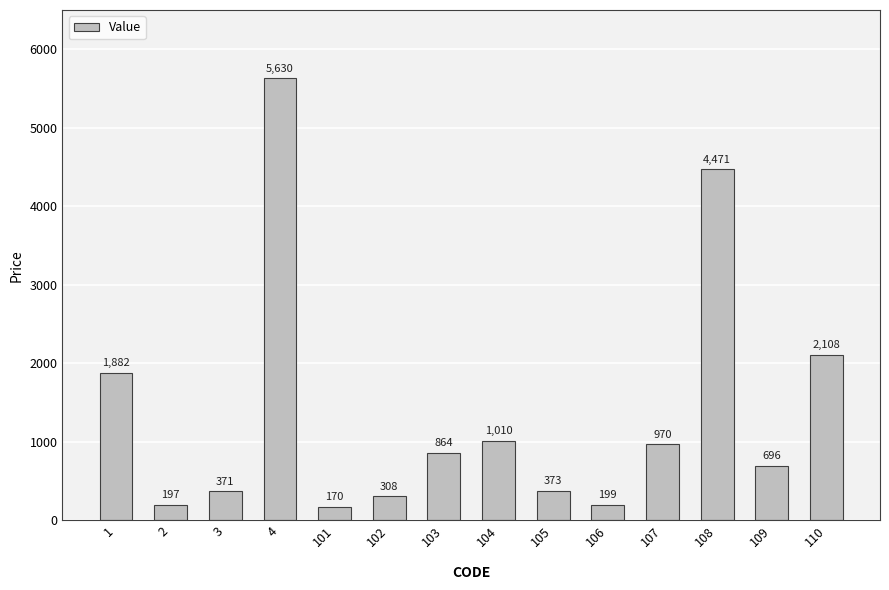

How many data points does each series have?

14